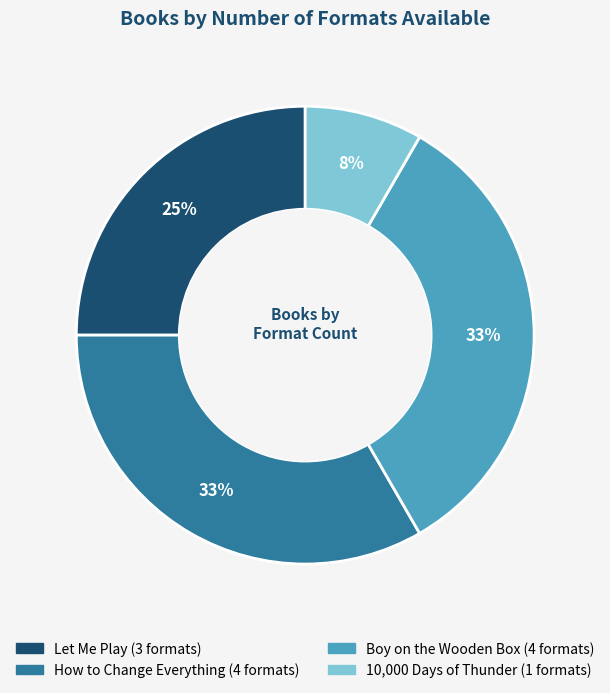

Is the sum of Boy on the Wooden Box and 10,000 Days of Thunder greater than half?

No